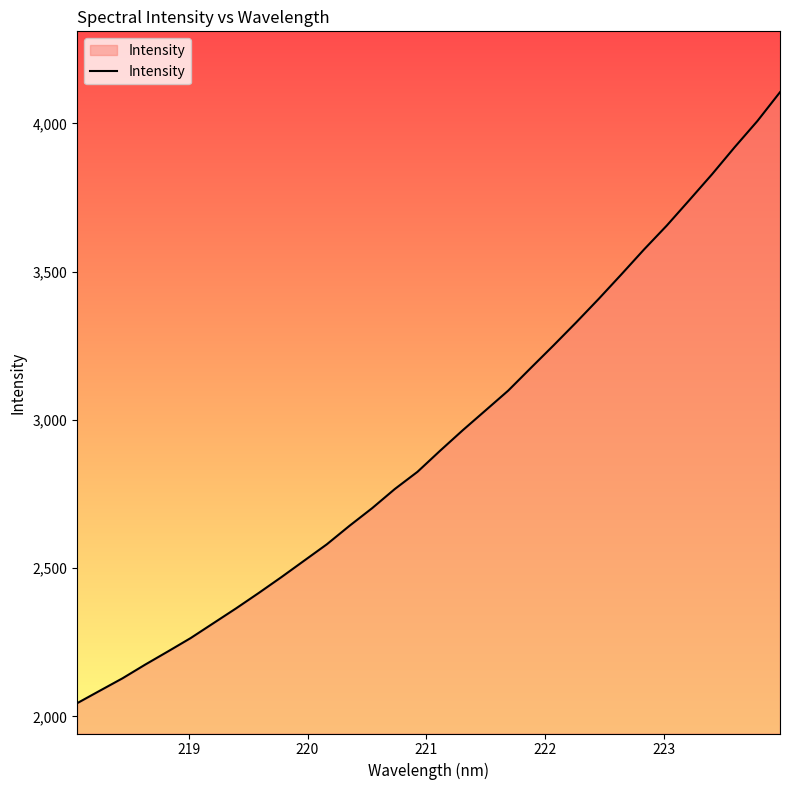

What is the maximum value shown in the chart?

4105.1